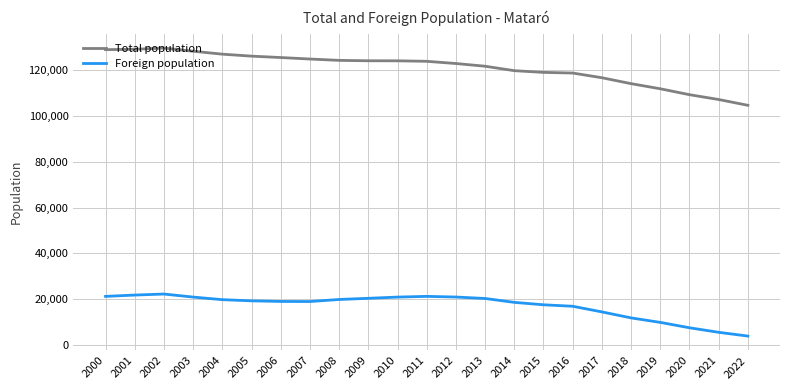

True or false: Total population and Foreign population cross at least once.

False